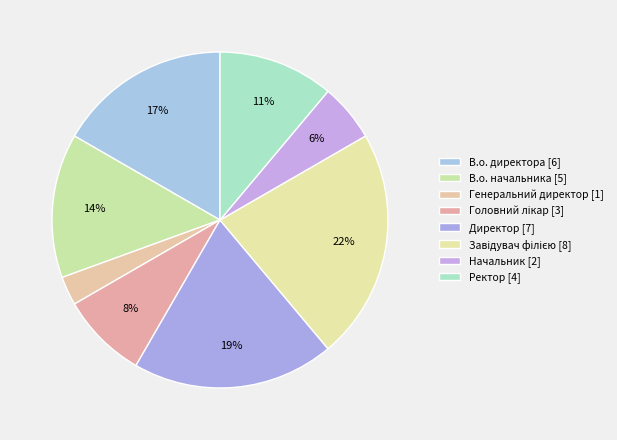

Which slice is the smallest?

Генеральний директор